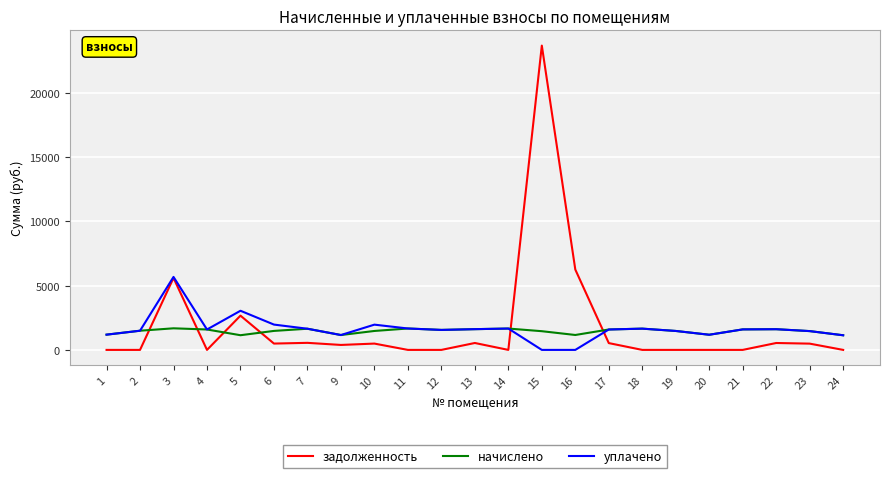

What is the total value across all series at 16?

7418.3